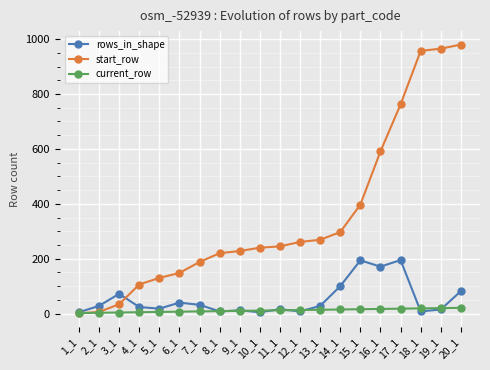

What is the value of the start_row point at the 11th from the left?

245